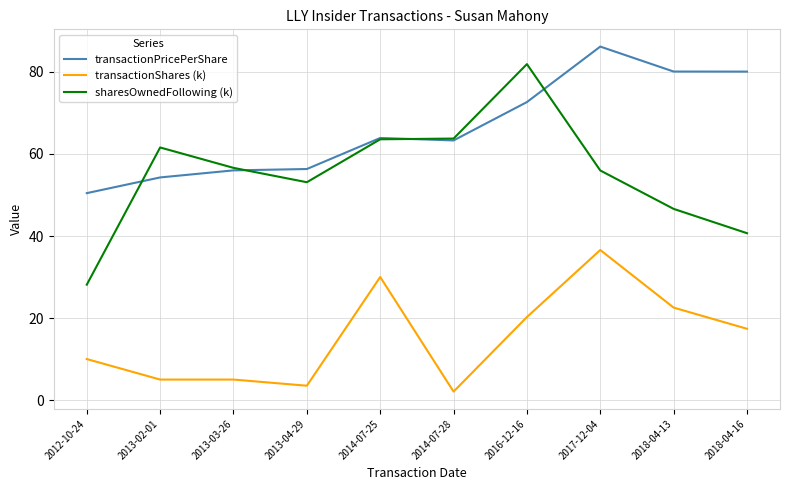

Rank the series by their average value, from highest to lowest.

transactionPricePerShare, sharesOwnedFollowing (k), transactionShares (k)